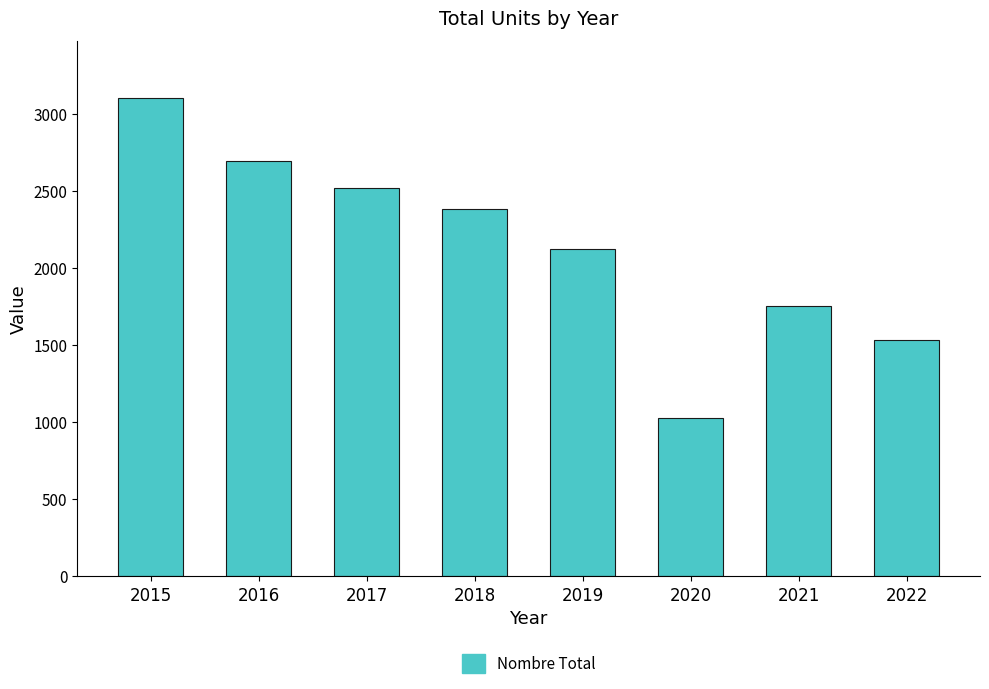

Reading left to right, extract all data points from this chart.

3098	2691	2519	2381	2125	1028	1755	1531